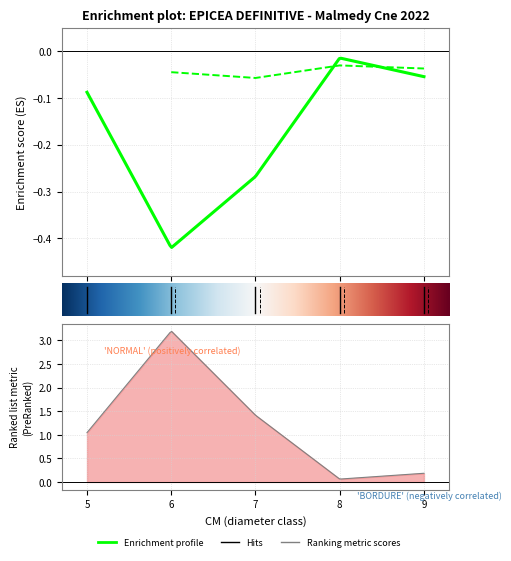

How many points are higher than both their immediate neighbors (excluding endpoints)?

1